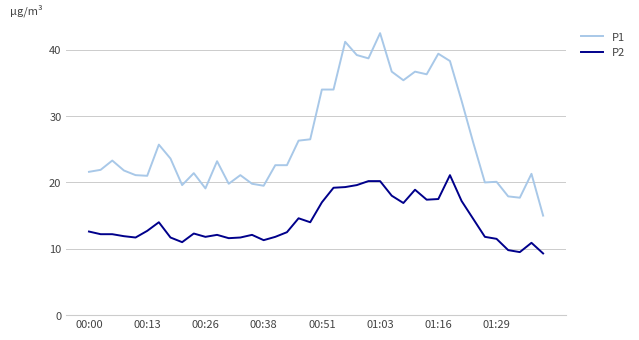

What is the difference between the maximum and minimum values in the P2 series?

11.8